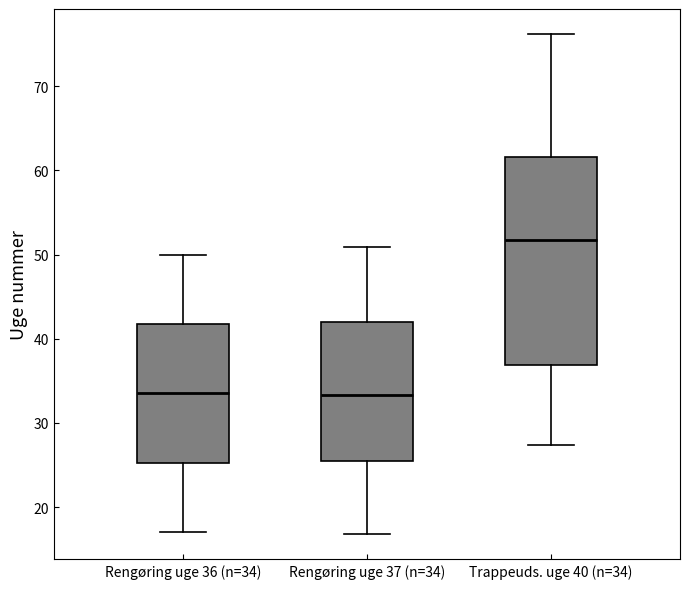

Which box is the tallest, from its lower edge to its upper edge?

Trappeuds. uge 40 (n=34)